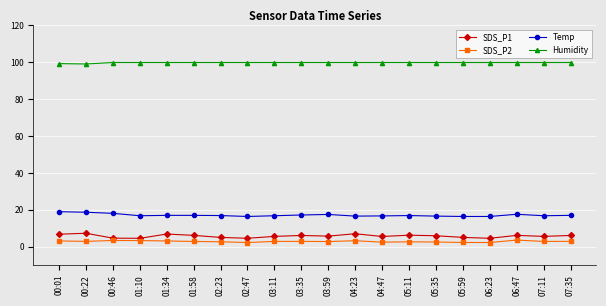

True or false: Temp has more than 0 interior local peaks.

True